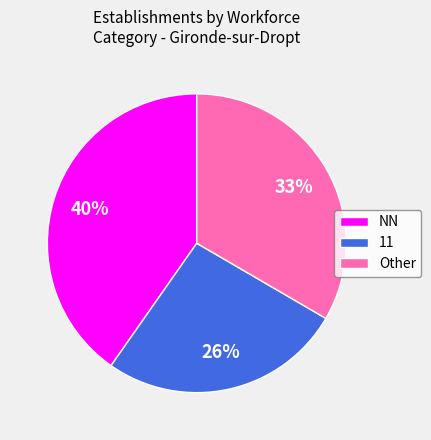

To the nearest percent, what portion does NN represent?

40%